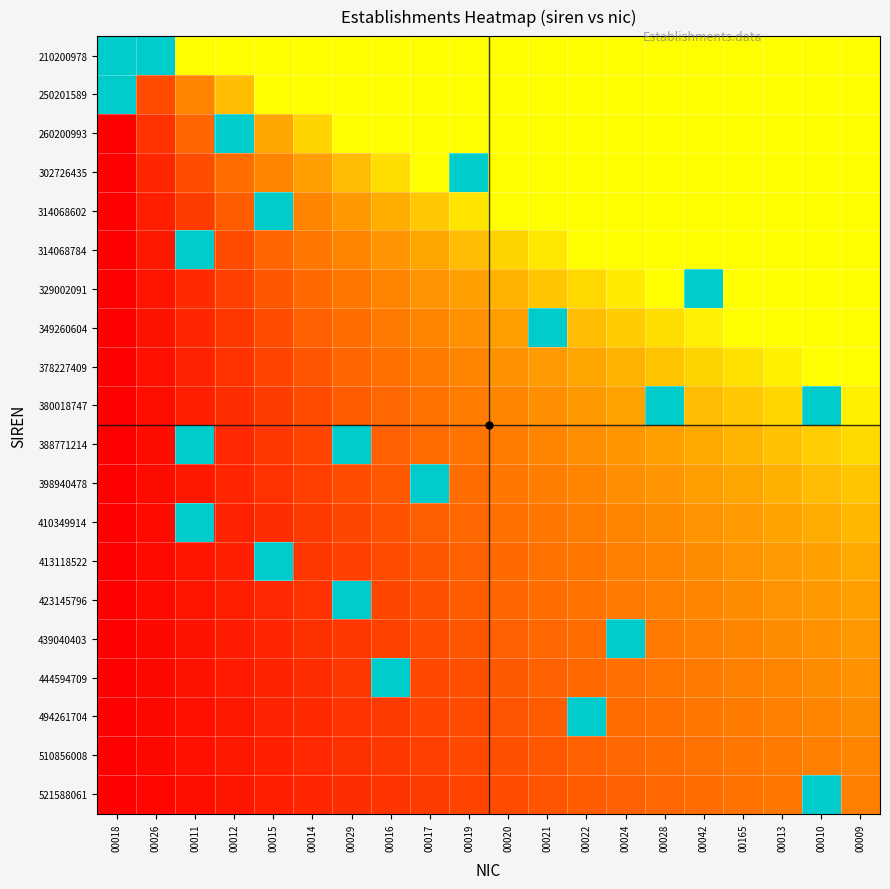

What is the total value across all series at 00019?

6.9